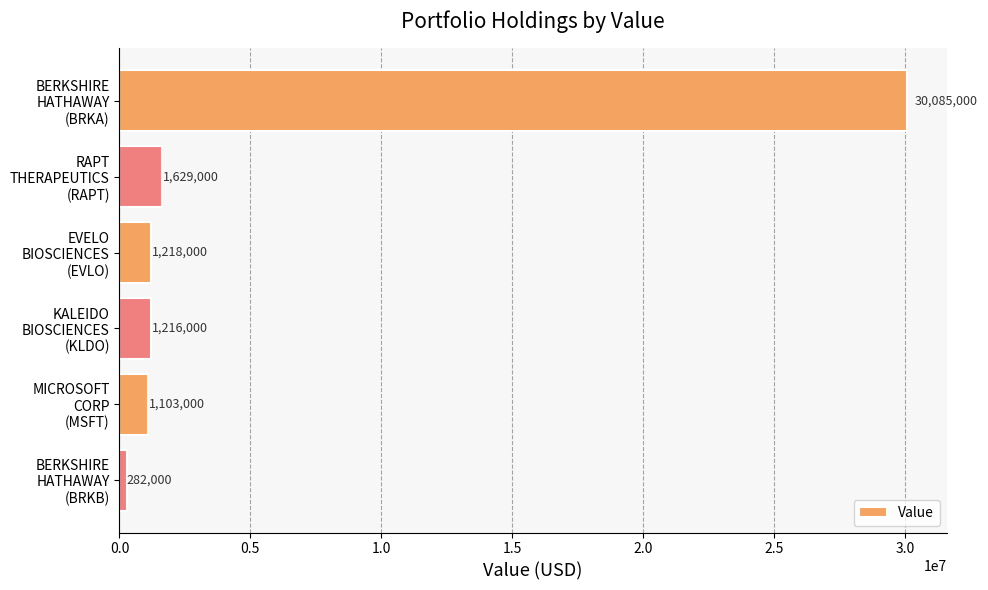

What is the average value?

5922167